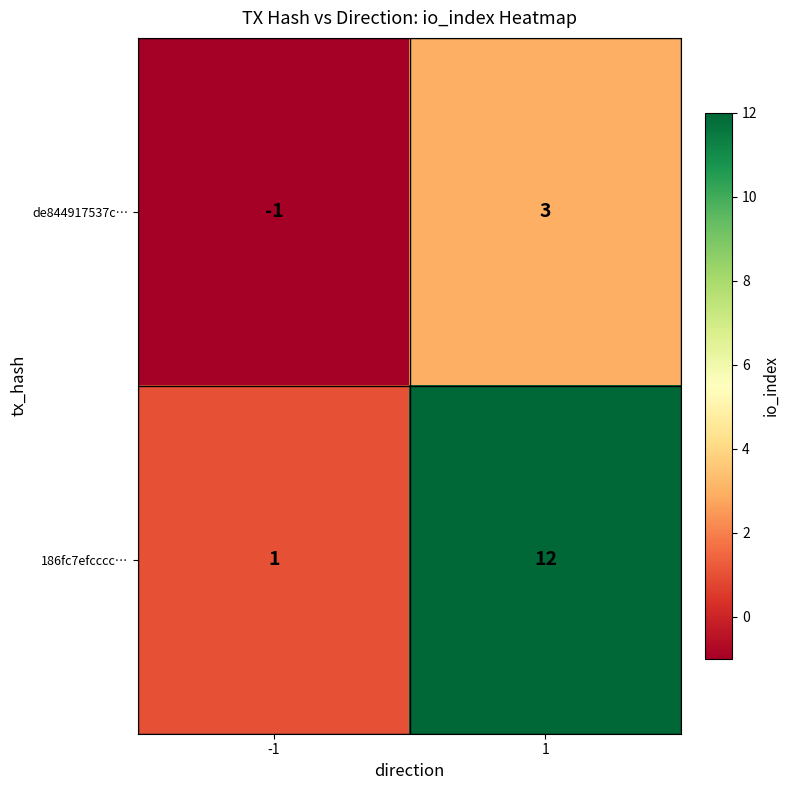

Count the number of data series in this chart.

2